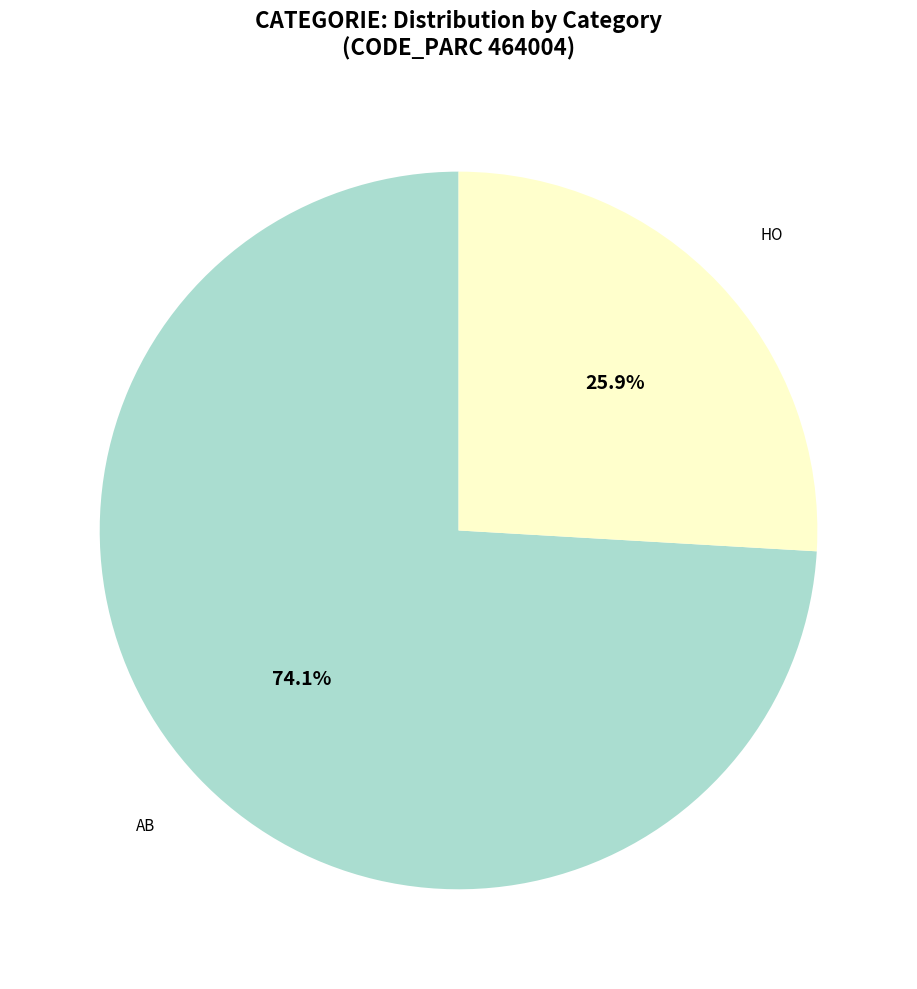

Rank the categories by value from highest to lowest.

AB, HO